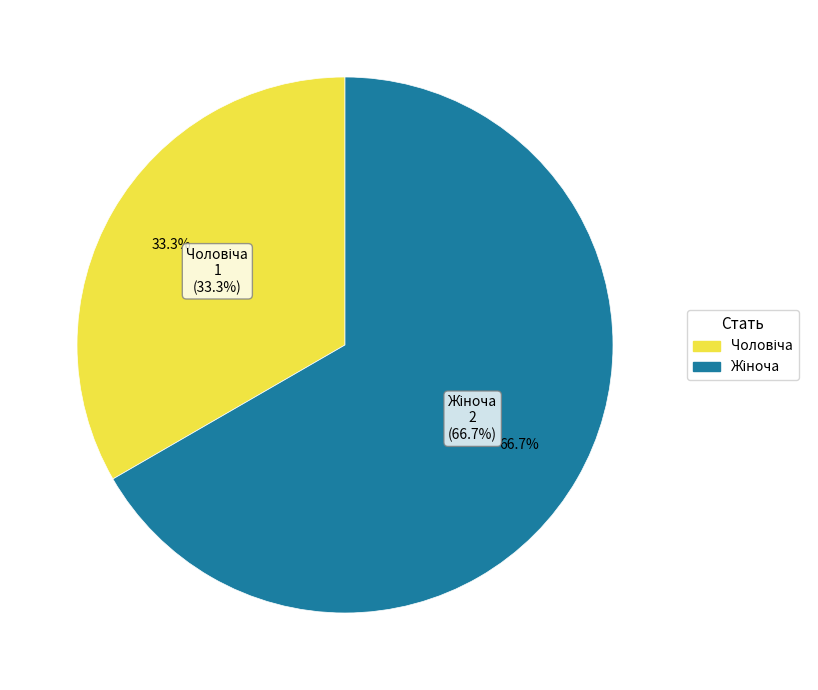

Rank the categories by value from highest to lowest.

Жіноча, Чоловіча